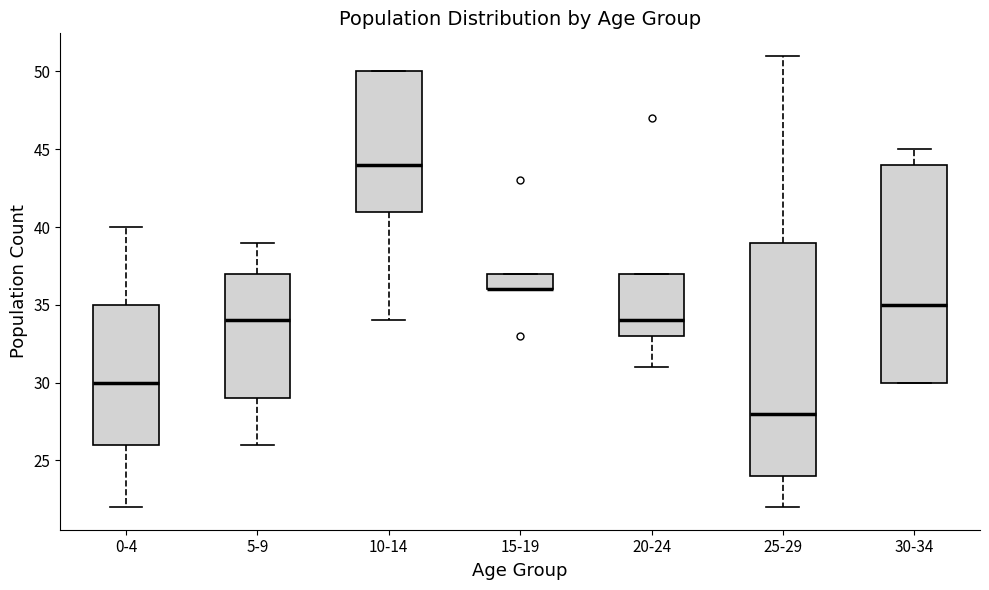

Comparing the boxes themselves (not the whiskers), which one is the tallest?

25-29